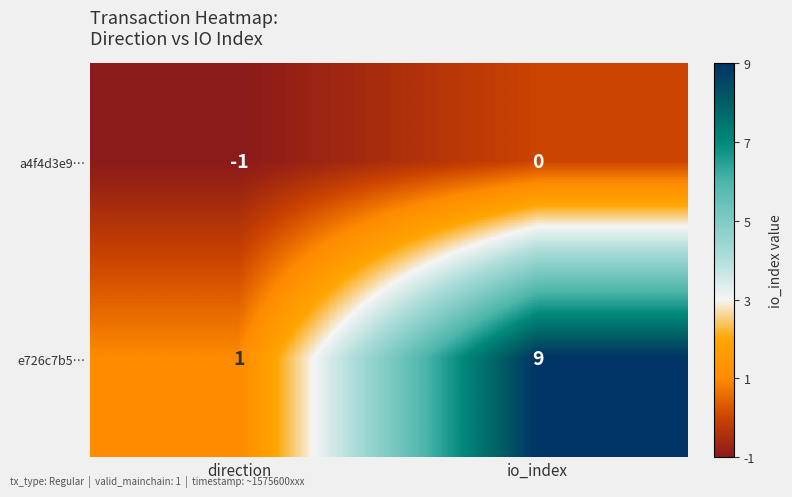

Count the number of data series in this chart.

2